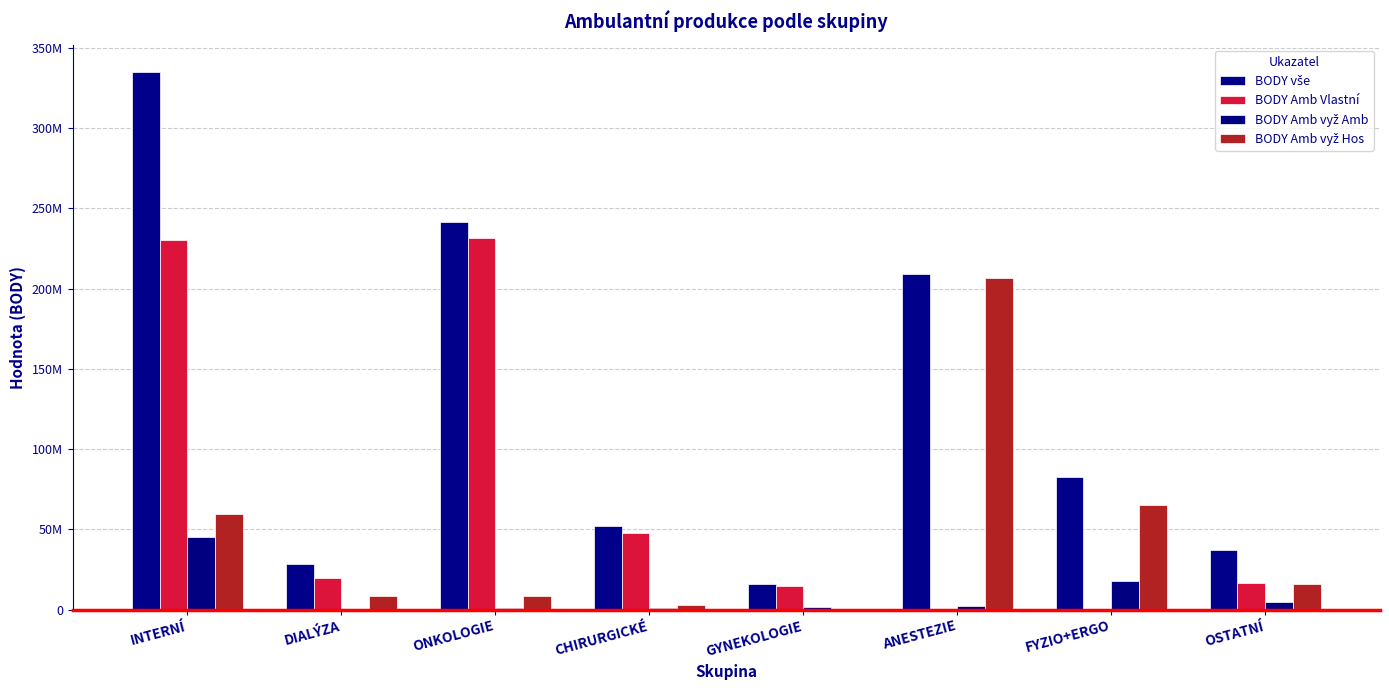

Rank the series at OSTATNÍ from highest to lowest value.

BODY vše, BODY Amb Vlastní, BODY Amb vyž Hos, BODY Amb vyž Amb